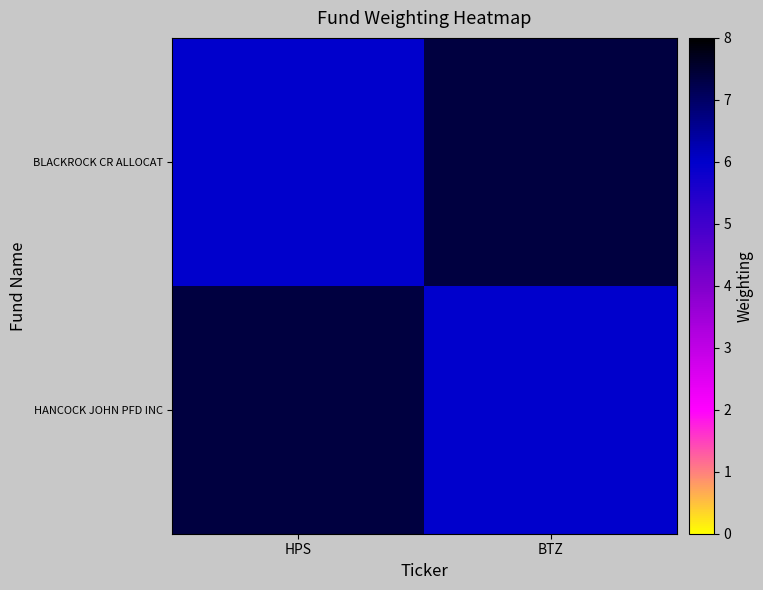

Reading left to right, extract all data points from this chart.

HANCOCK JOHN PFD INC: HPS=7.4	BTZ=6.0
BLACKROCK CR ALLOCAT: HPS=6.0	BTZ=7.4